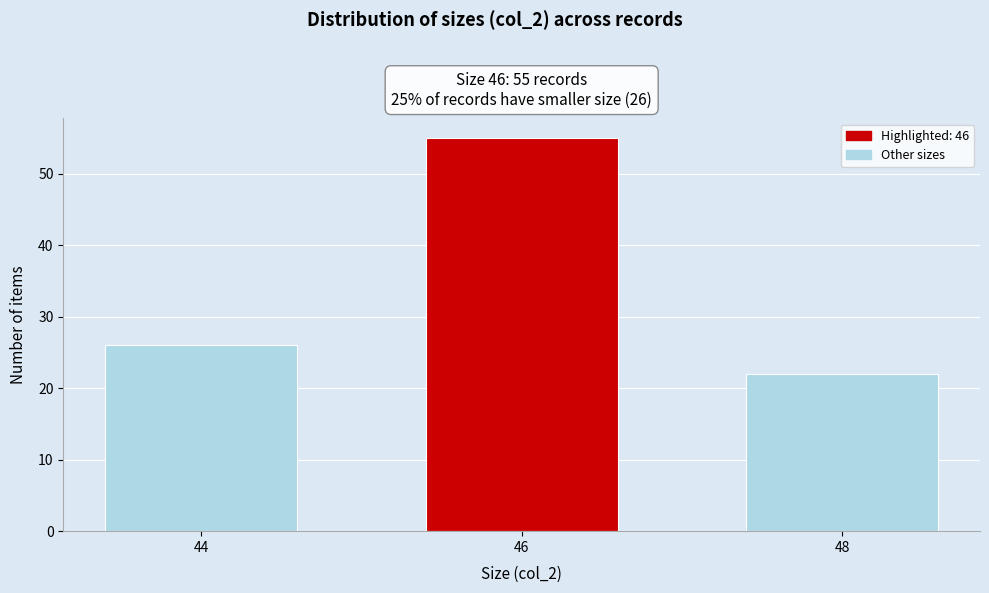

Reading right to left, list all the values displayed in this chart.

22	55	26